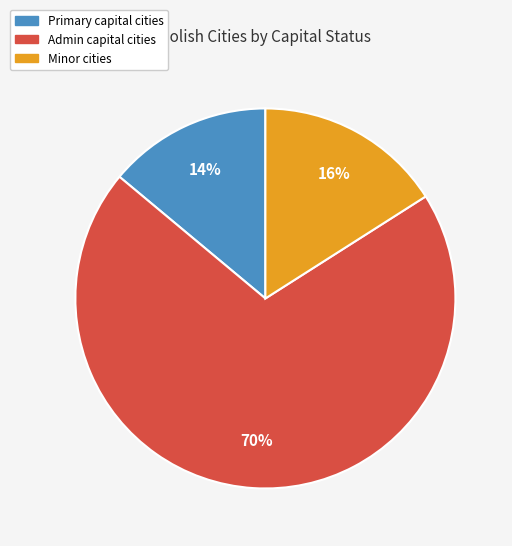

To the nearest percent, what is the average slice percentage?

33%